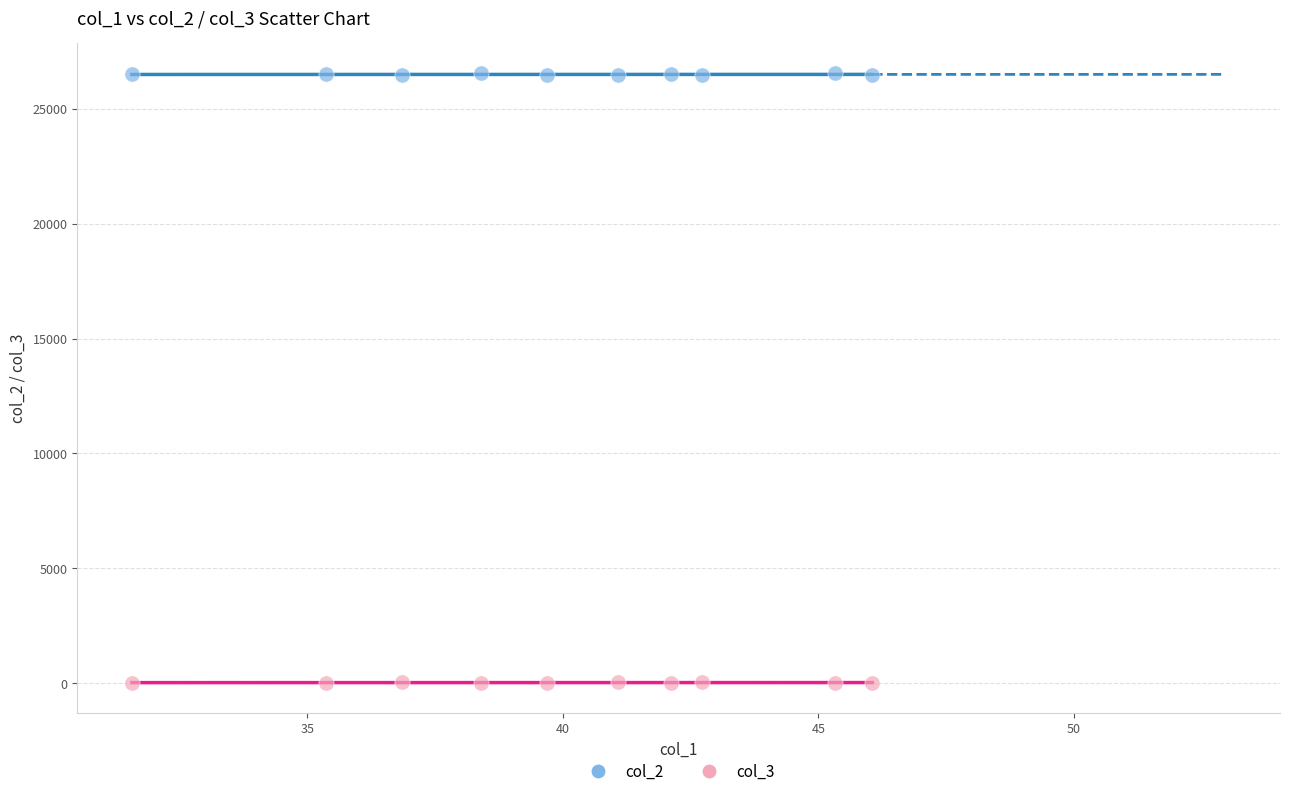

Across all data points, what is the range of X values (max minus min)?

14.5